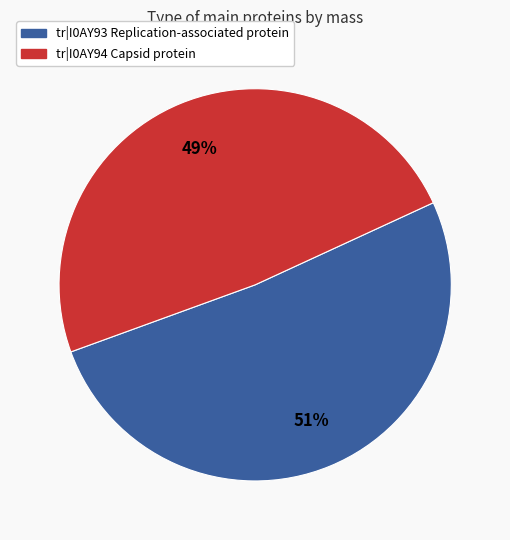

Is there any slice that represents more than half of the pie?

Yes